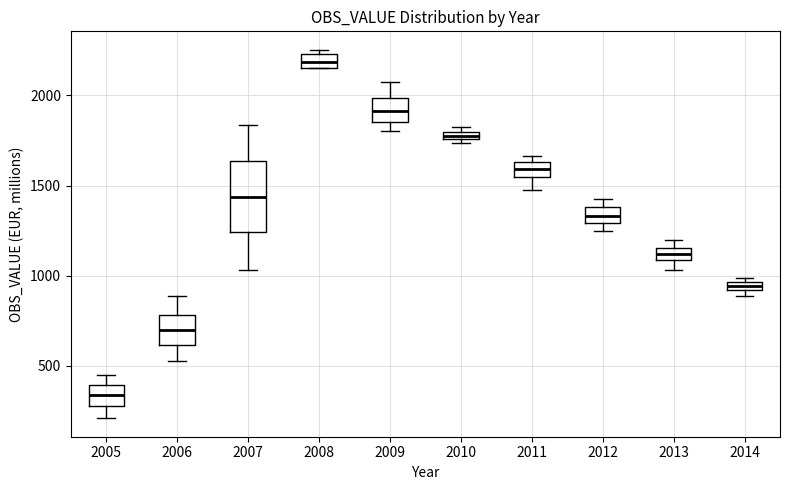

Comparing the boxes themselves (not the whiskers), which one is the tallest?

2007